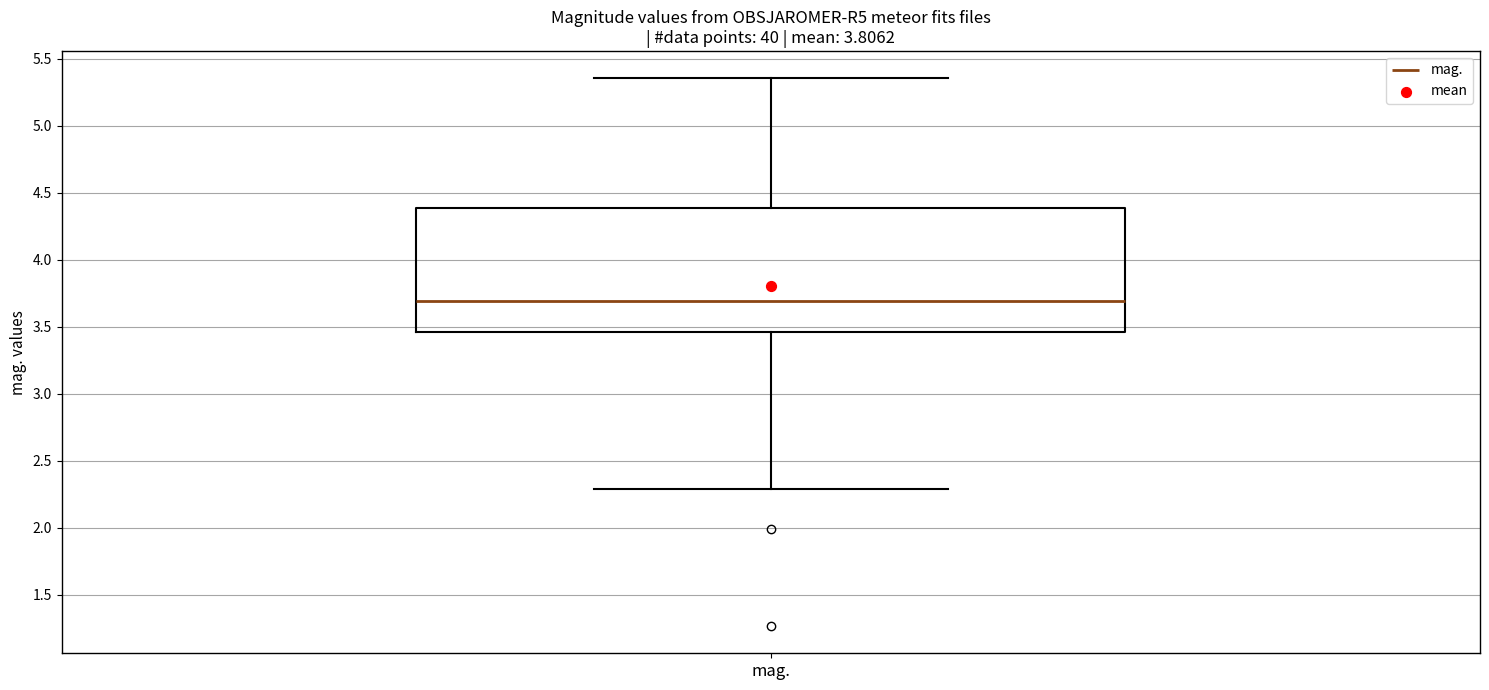

Read this box plot against the y-axis: the position of the median line, the range covered by the box, and the ends of both whiskers. The values are not printed on the chart, so give them approximately, as read against the axis.

median 3.70, box 3.45 to 4.40, whiskers 2.30 to 5.35